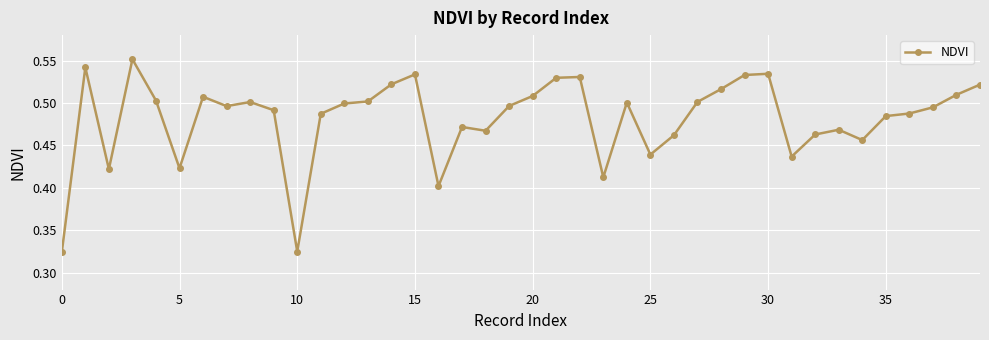

True or false: the data has more than 0 interior local peaks.

True